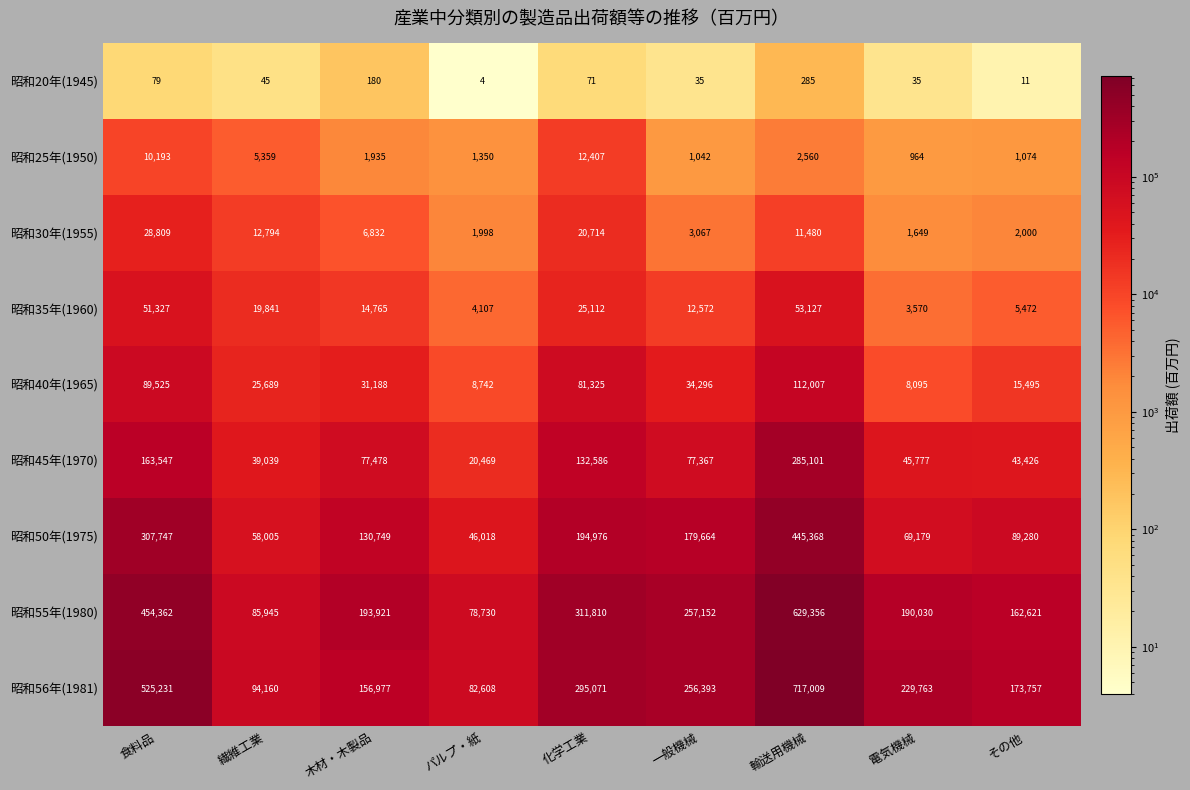

Which series has the largest total across all categories?

昭和56年(1981)